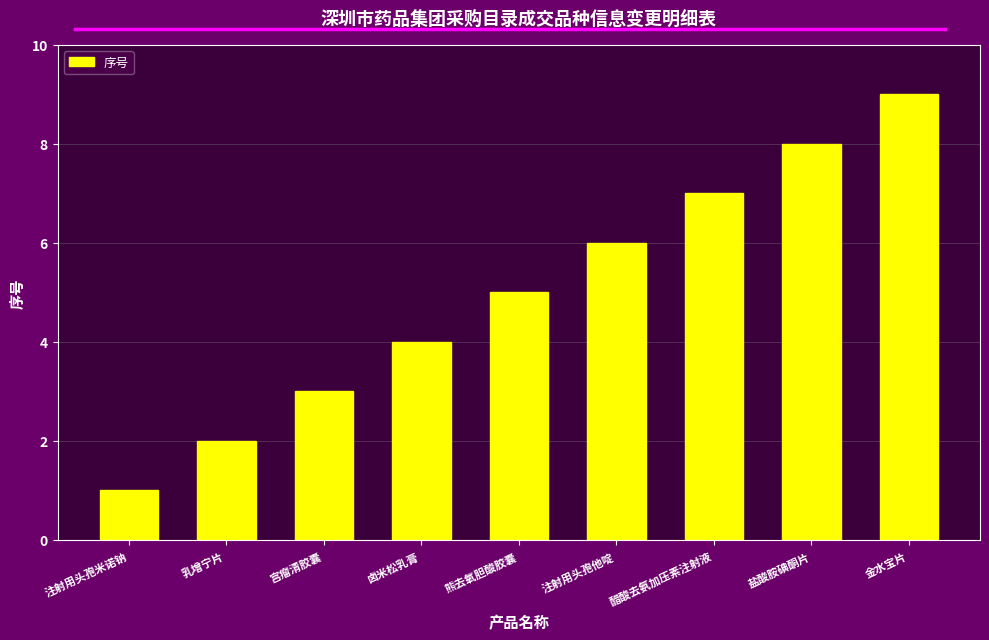

Reading left to right, extract all data points from this chart.

注射用头孢米诺钠=1	乳增宁片=2	宫瘤清胶囊=3	卤米松乳膏=4	熊去氧胆酸胶囊=5	注射用头孢他啶=6	醋酸去氨加压素注射液=7	盐酸胺碘酮片=8	金水宝片=9